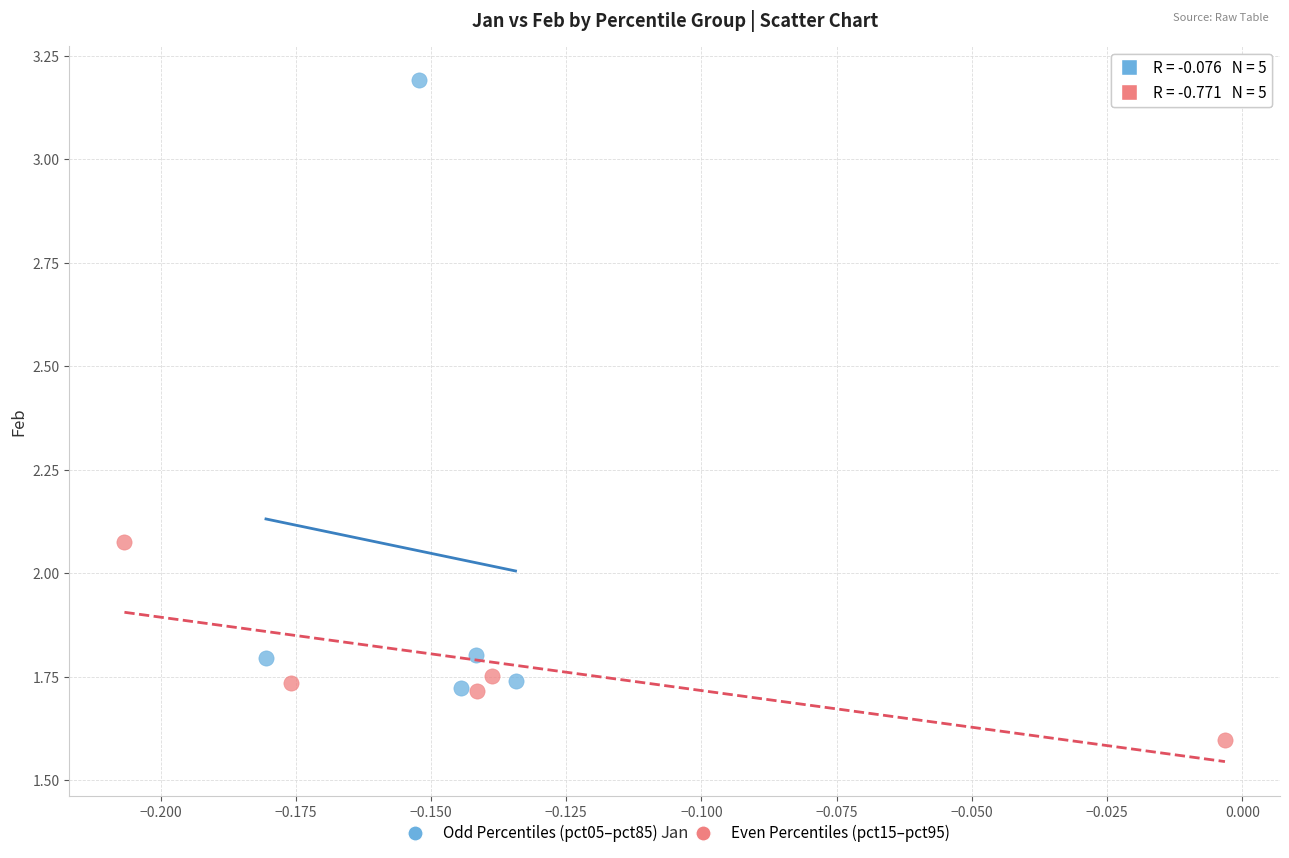

Which series reaches the minimum Y coordinate?

Even Percentiles (pct15–pct95)